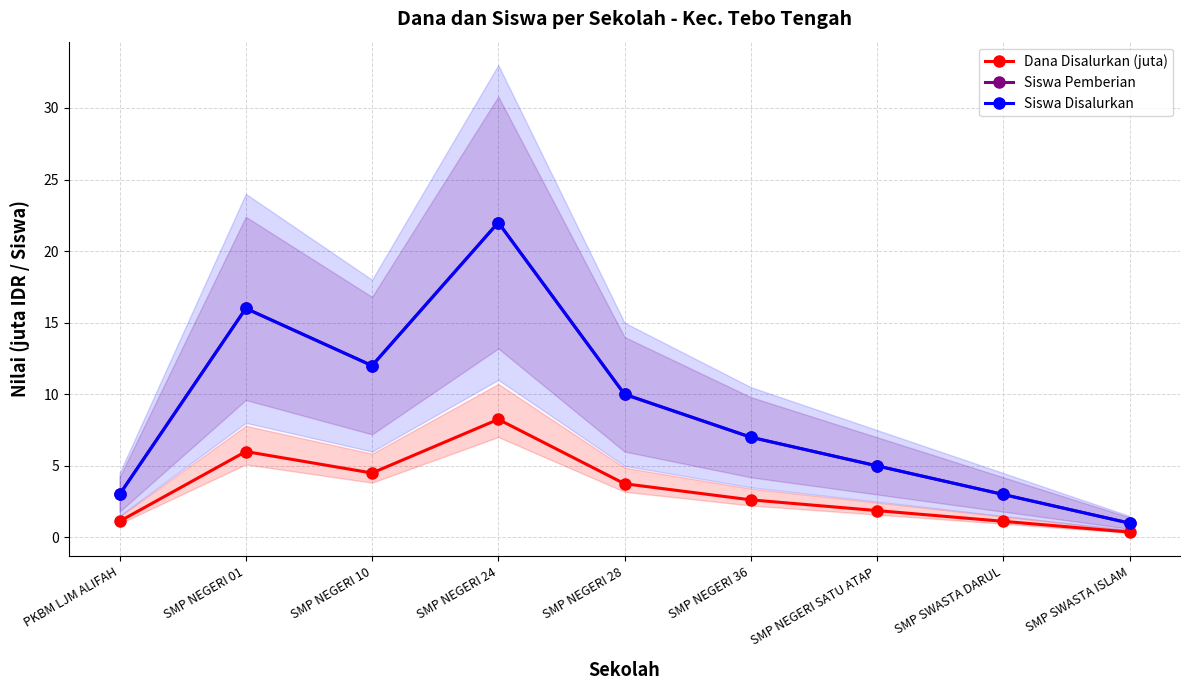

Reading left to right, extract all data points from this chart.

Dana Disalurkan (juta): PKBM LJM ALIFAH=1.1	SMP NEGERI 01=6.0	SMP NEGERI 10=4.5	SMP NEGERI 24=8.2	SMP NEGERI 28=3.8	SMP NEGERI 36=2.6	SMP NEGERI SATU ATAP=1.9	SMP SWASTA DARUL=1.1	SMP SWASTA ISLAM=0.4
Siswa Pemberian: PKBM LJM ALIFAH=3.0	SMP NEGERI 01=16.0	SMP NEGERI 10=12.0	SMP NEGERI 24=22.0	SMP NEGERI 28=10.0	SMP NEGERI 36=7.0	SMP NEGERI SATU ATAP=5.0	SMP SWASTA DARUL=3.0	SMP SWASTA ISLAM=1.0
Siswa Disalurkan: PKBM LJM ALIFAH=3.0	SMP NEGERI 01=16.0	SMP NEGERI 10=12.0	SMP NEGERI 24=22.0	SMP NEGERI 28=10.0	SMP NEGERI 36=7.0	SMP NEGERI SATU ATAP=5.0	SMP SWASTA DARUL=3.0	SMP SWASTA ISLAM=1.0